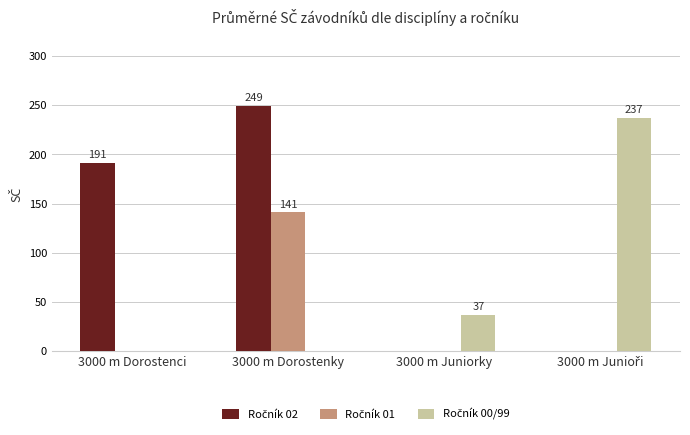

What is the total value across all series at 3000 m Juniorky?

37